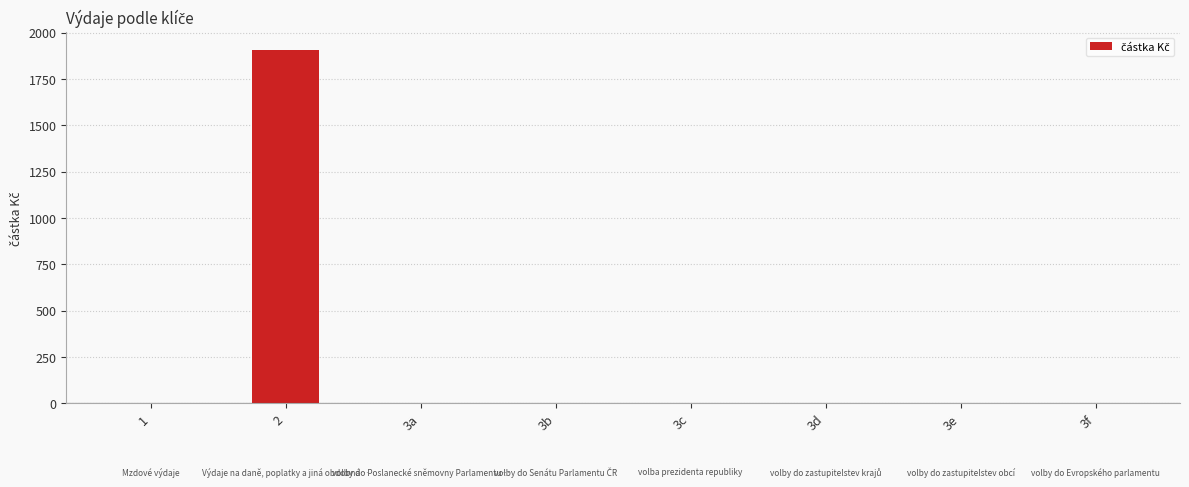

Is it true that the value at 3e is 0?

True